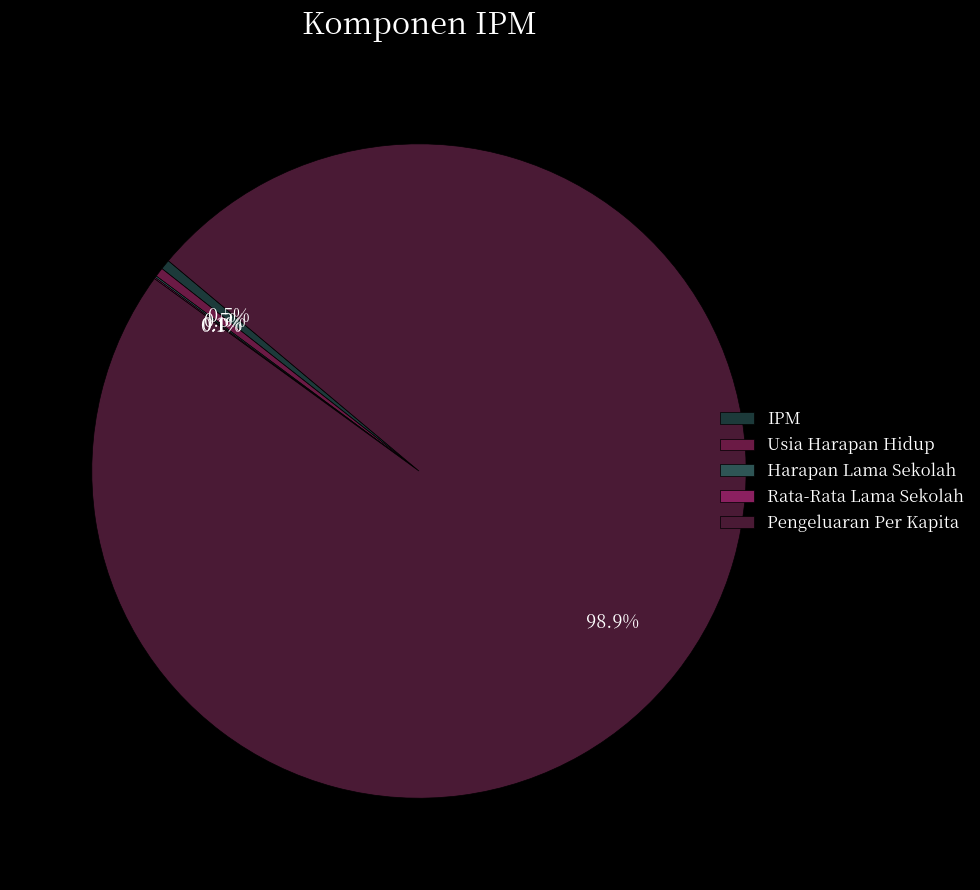

Rank the categories by value from highest to lowest.

Pengeluaran Per Kapita (Ribu Rupiah), IPM, Usia Harapan Hidup (Tahun), Harapan Lama Sekolah, Rata-Rata Lama Sekolah